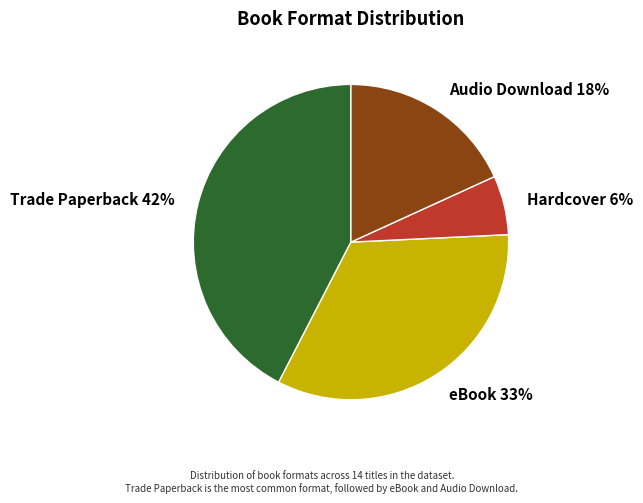

Approximately how many times larger is the value at Audio Download compared to Hardcover?

3.0